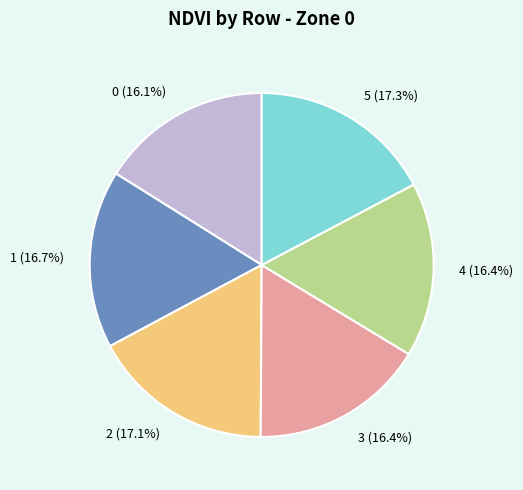

What percentage is NOT represented by 5?

82.7%